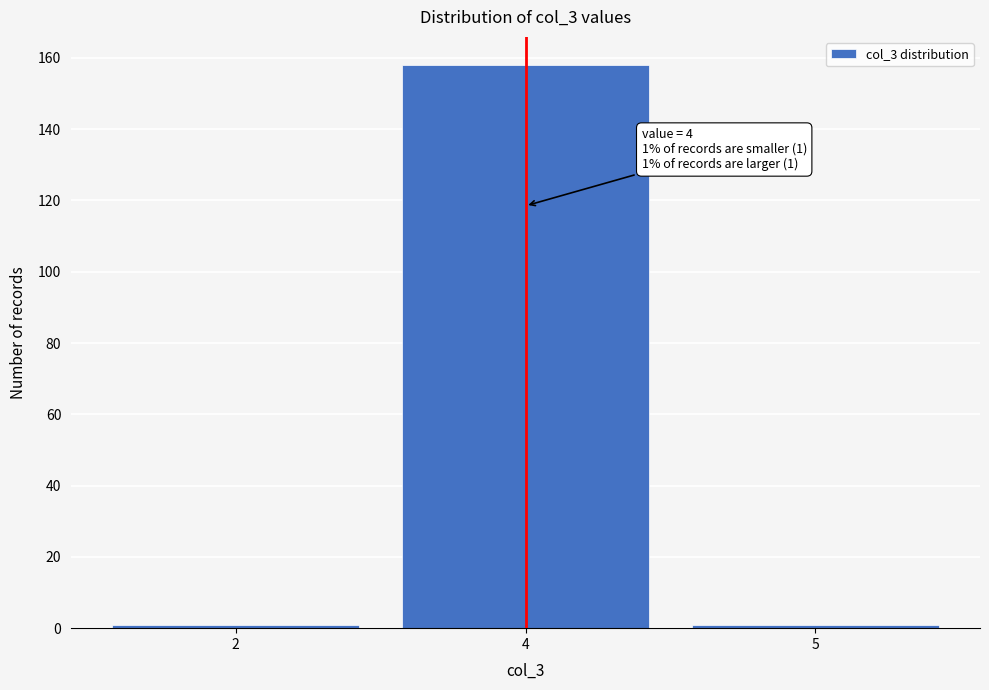

Reading left to right, extract all data points from this chart.

1	158	1